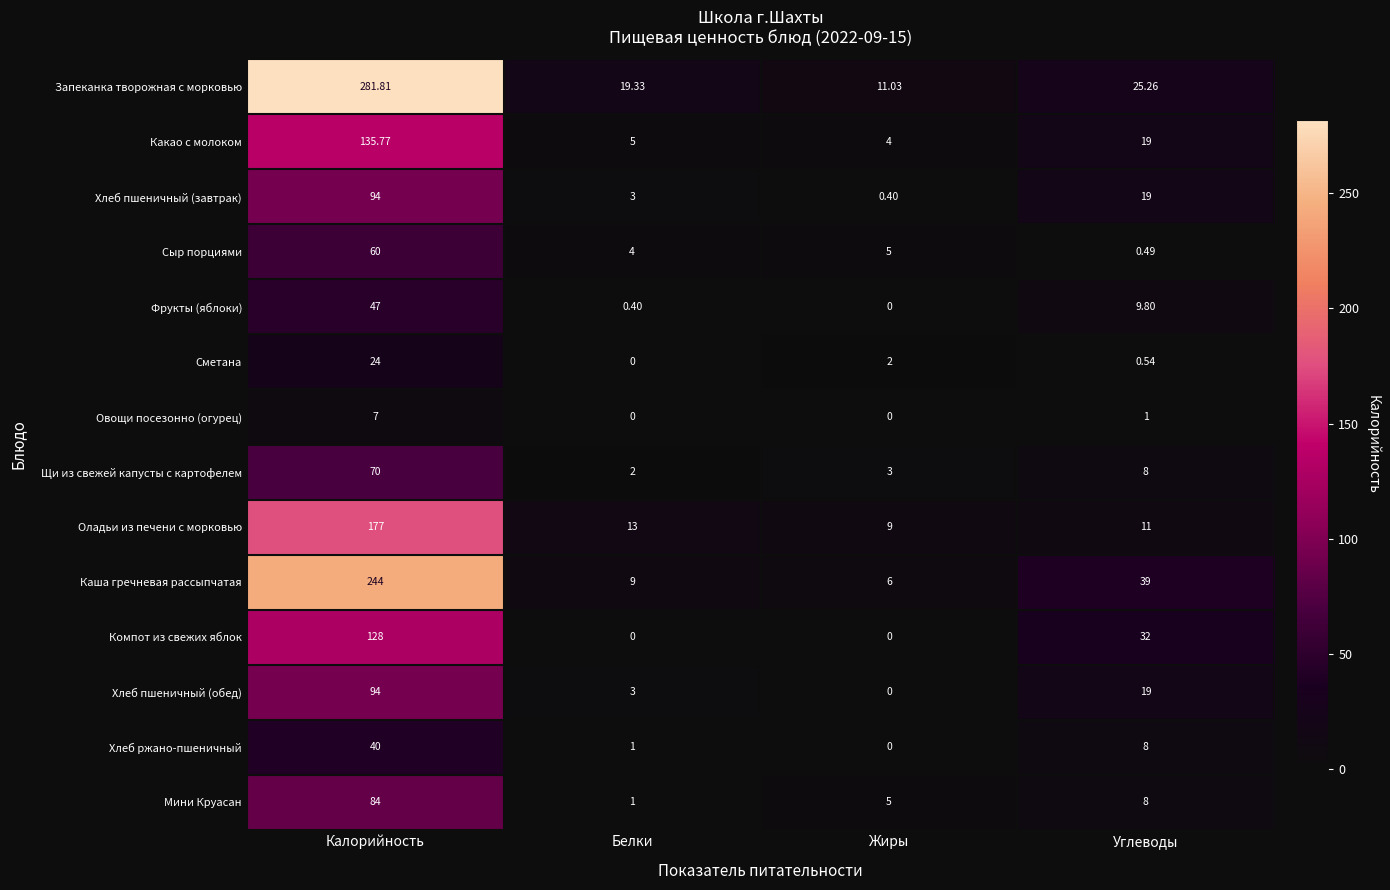

At which category is the sum across all series the highest?

Калорийность